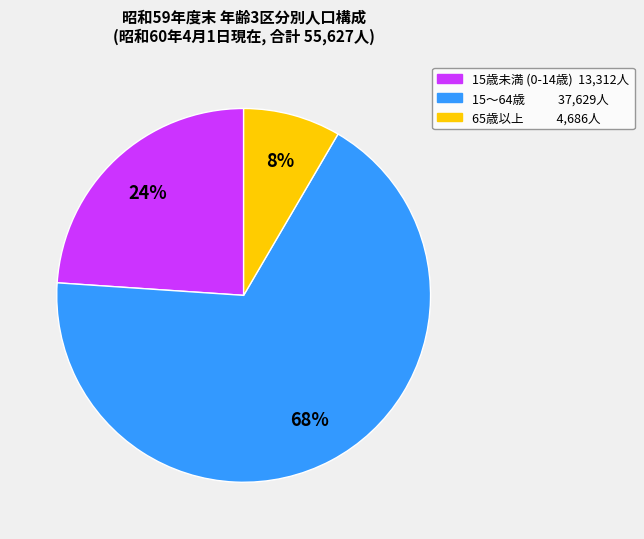

To the nearest percent, what is the average slice percentage?

33%